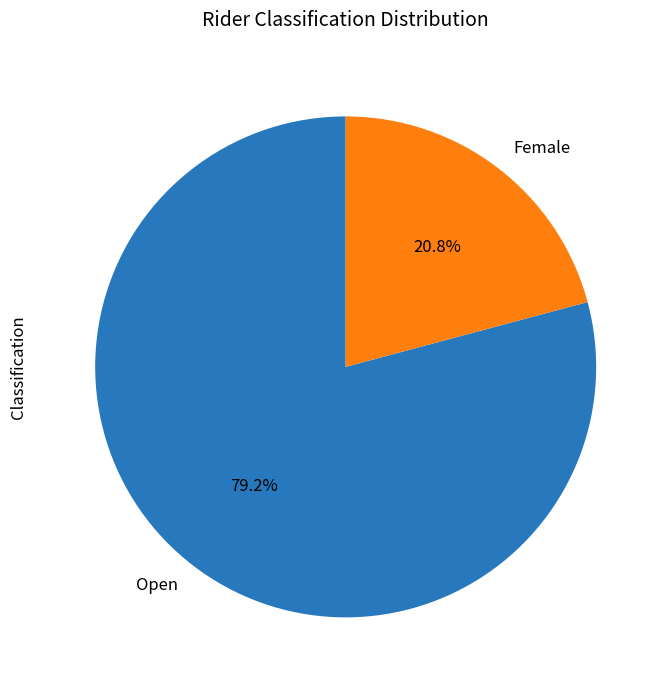

Does any single category account for the majority?

Yes